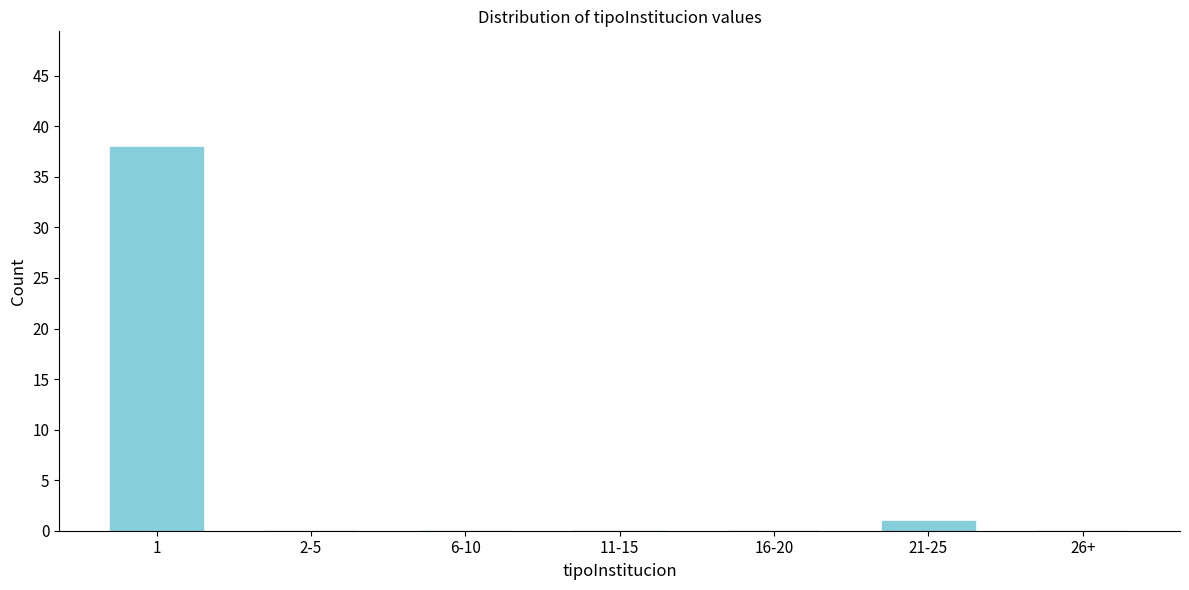

Reading left to right, what are all the values shown in this chart?

1=38	2-5=0	6-10=0	11-15=0	16-20=0	21-25=1	26+=0